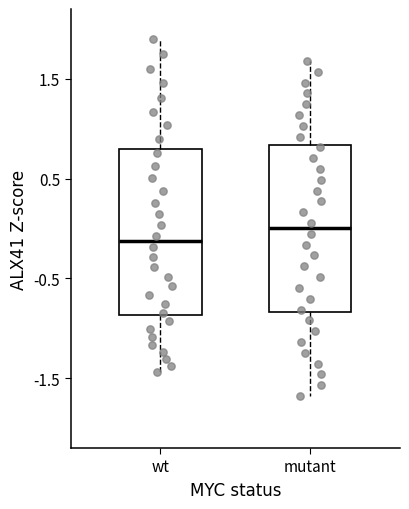

Reading left to right, transcribe this box plot: for each box, give where its median line is, the range the box spans, and where its two whiskers end, as read against the y-axis. The values are not printed on the chart, so give them approximately, as read against the axis.

wt: median -0.1, box -0.9 to 0.8, whiskers -1.4 to 1.9
mutant: median 0.0, box -0.8 to 0.8, whiskers -1.7 to 1.7